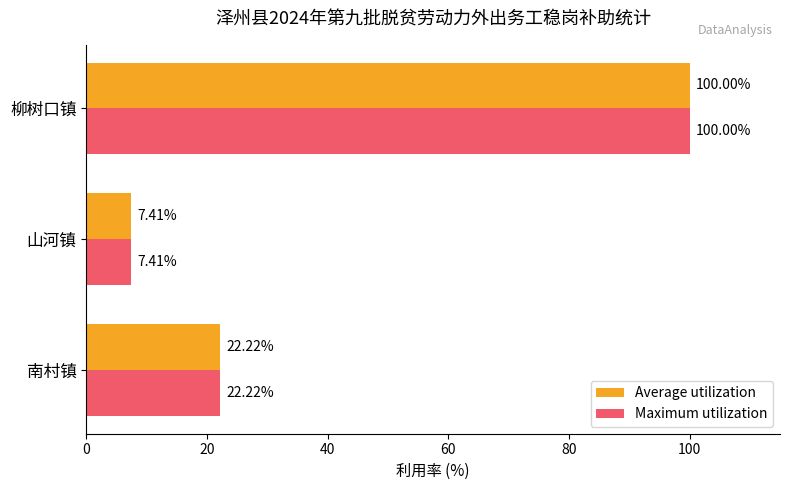

At which category is the sum across all series the highest?

柳树口镇